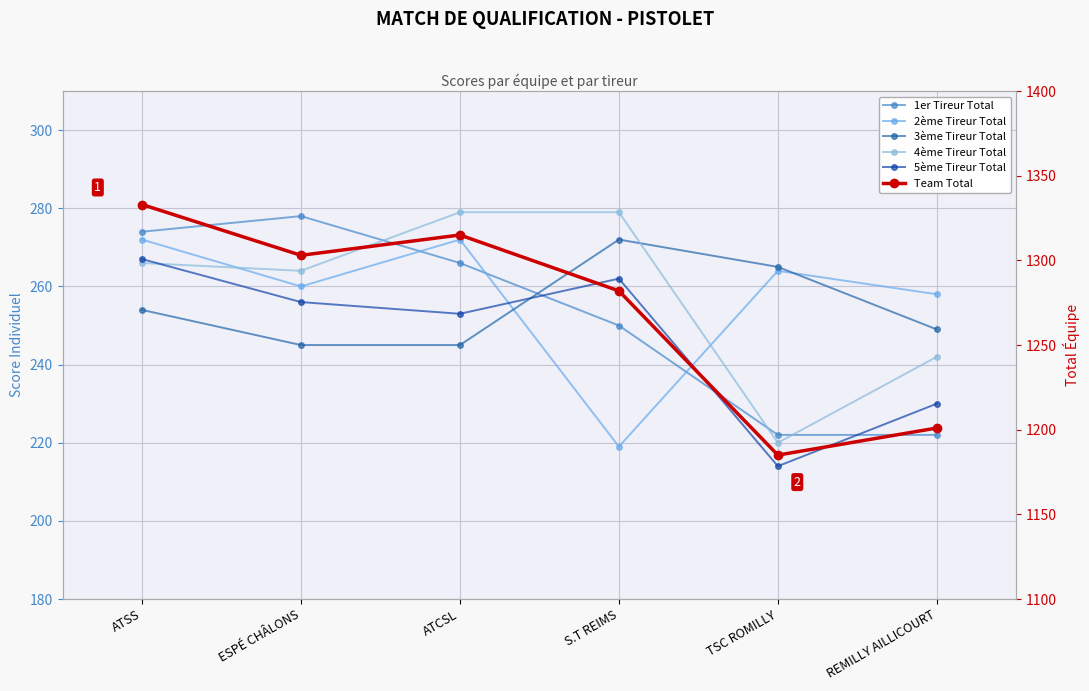

Which series has the widest spread of values?

Team Total